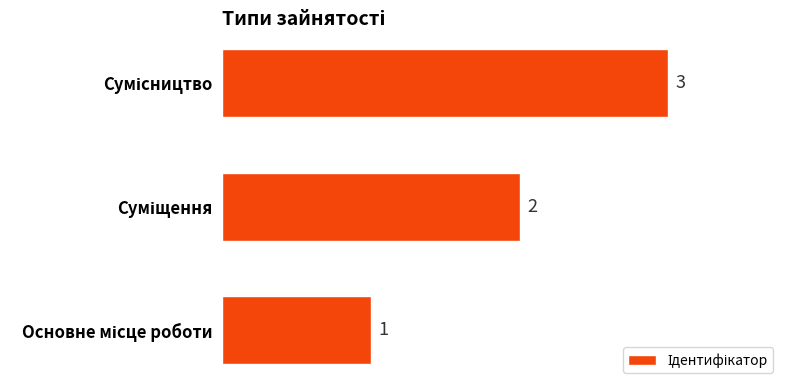

What is the sum of all values?

6